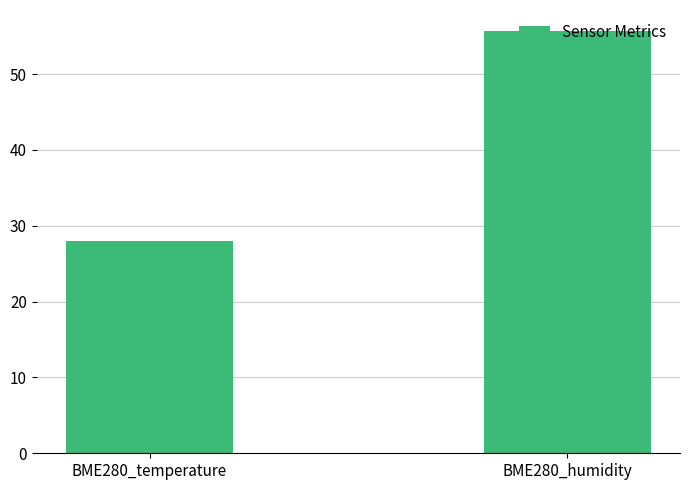

What position from the right is BME280_humidity?

1